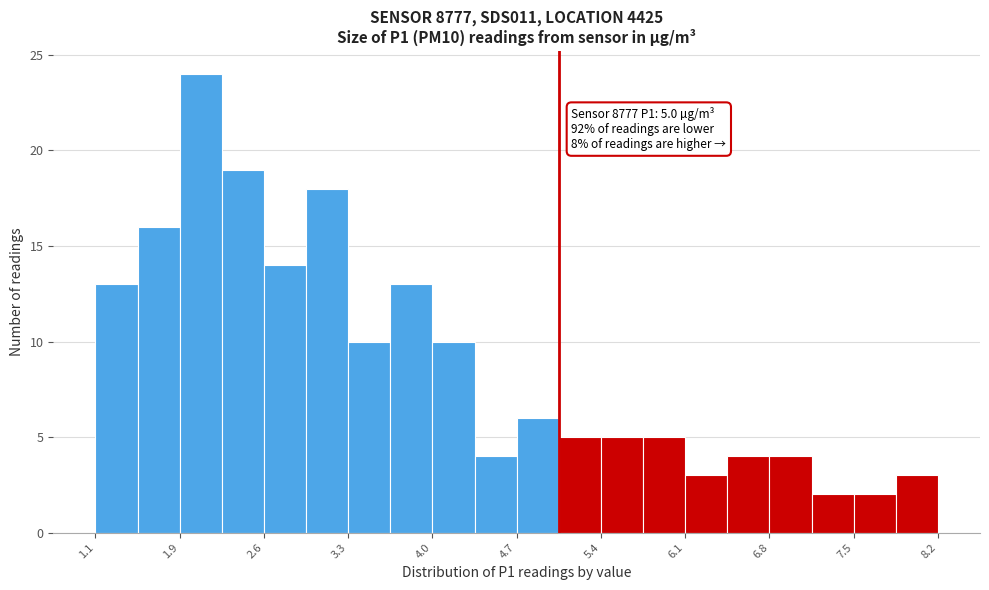

Around what value on the x-axis is the tallest bar? Give the approximate position of its centre, as read against the axis.

2.0